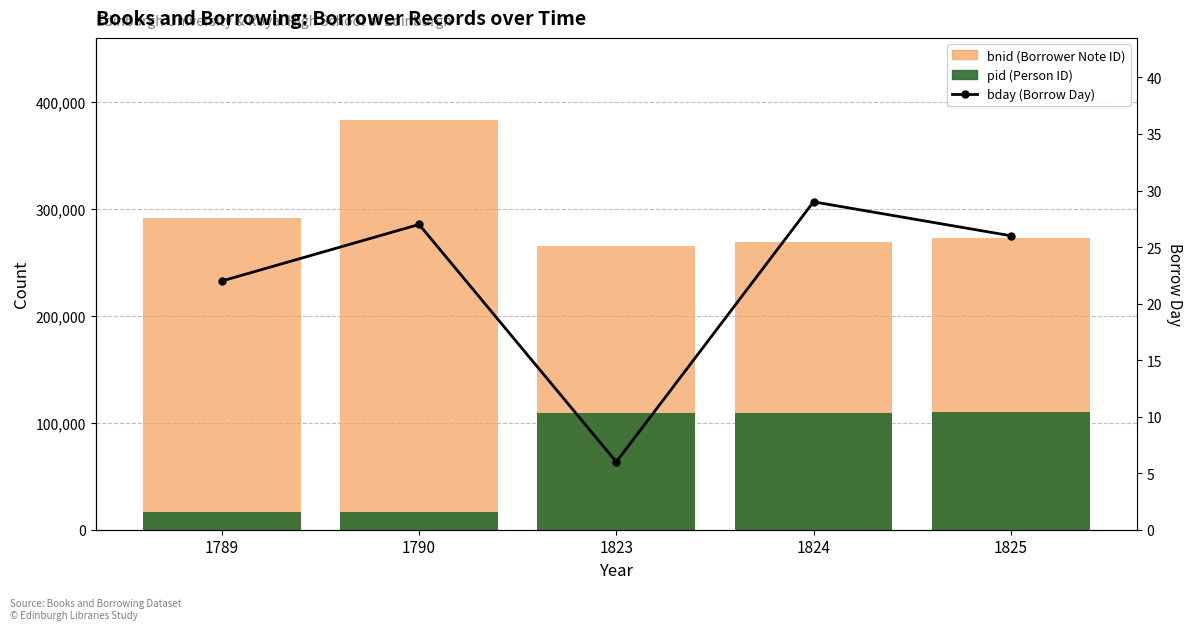

What is the spread (max minus min) of values at 1789?

291378